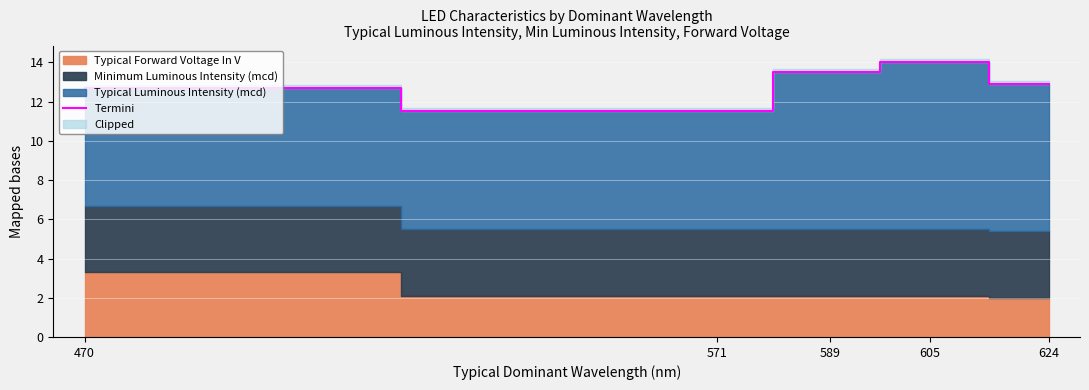

What is the average value?

12.9